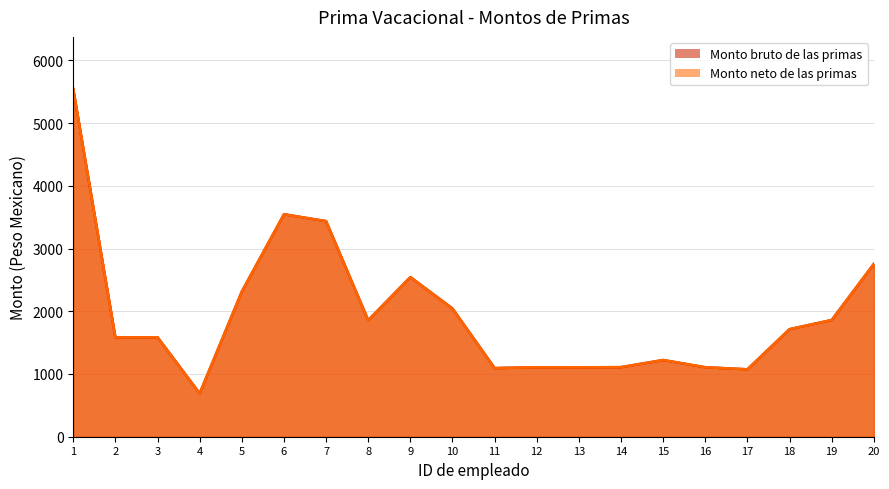

Between 5 and 14, which is larger?

5